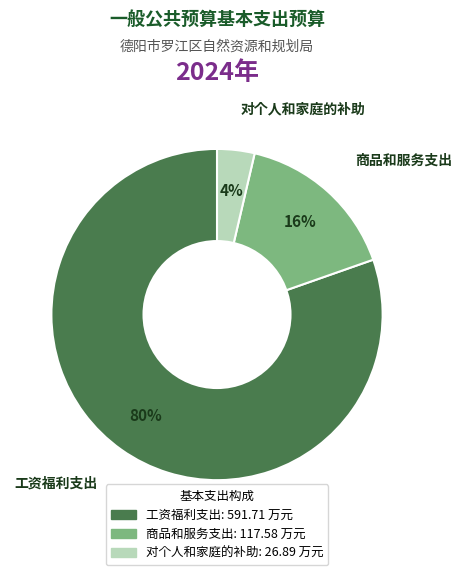

True or false: 商品和服务支出 accounts for 16% of the total.

True